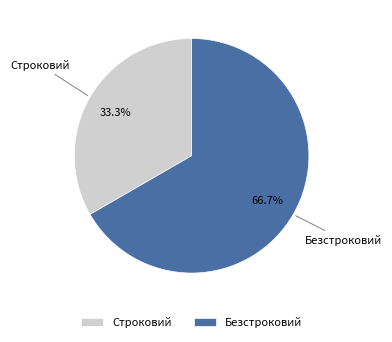

How many segments does this pie chart have?

2